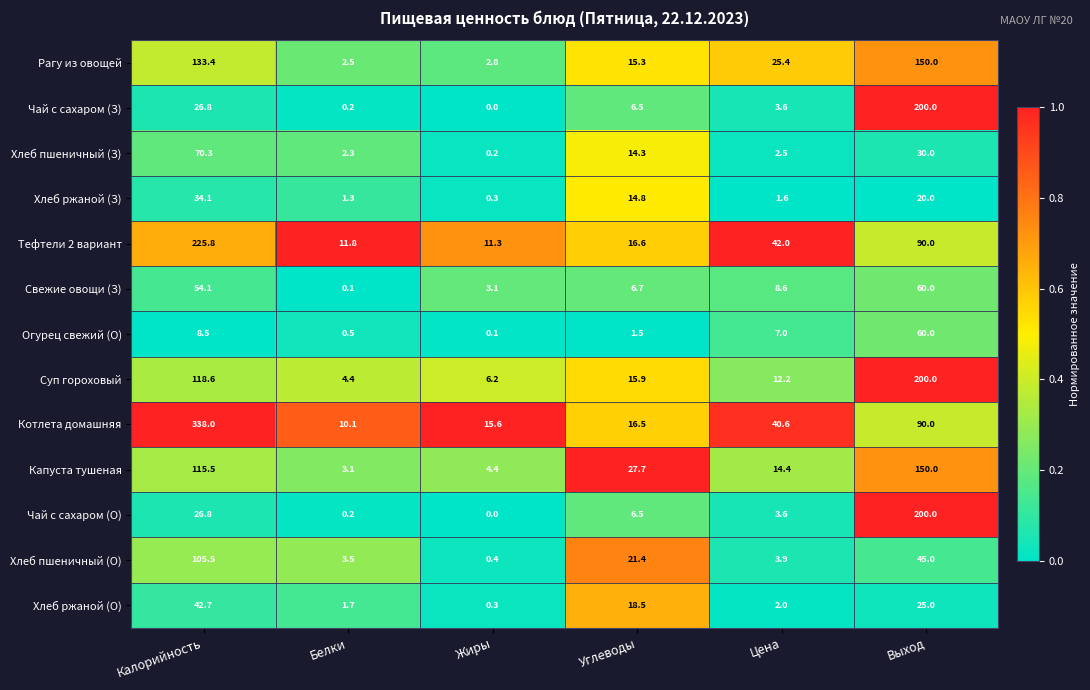

True or false: Капуста тушеная has a value of 27.7 at Углеводы.

True